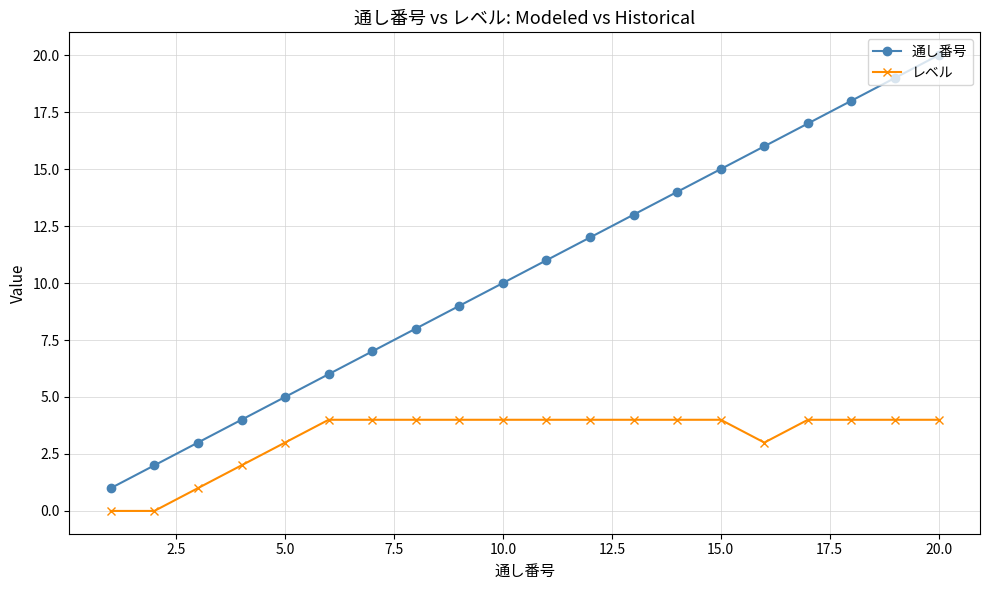

True or false: 通し番号 and レベル cross at least once.

False